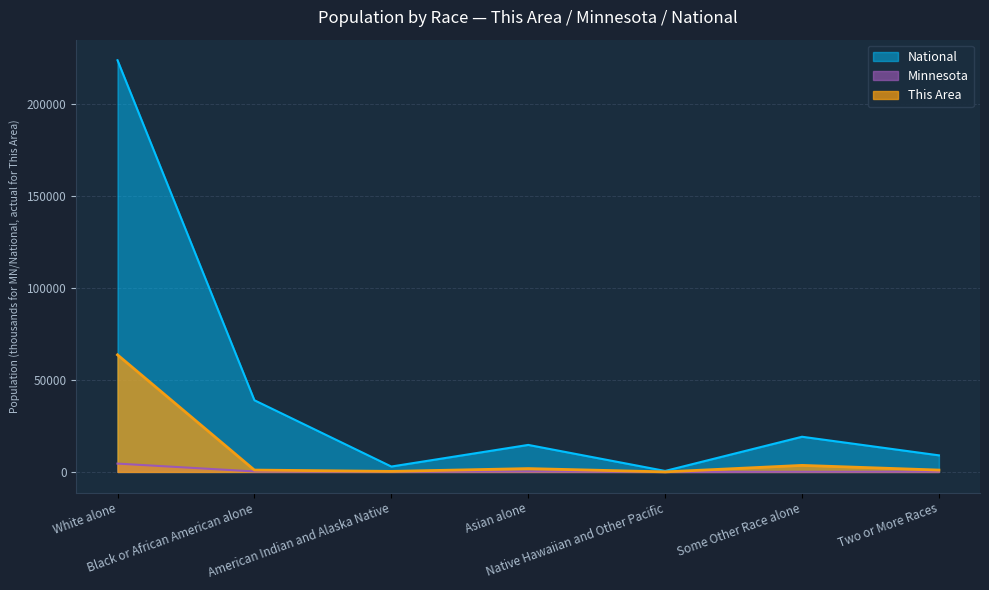

What are all the series names shown in the legend?

National, Minnesota, This Area